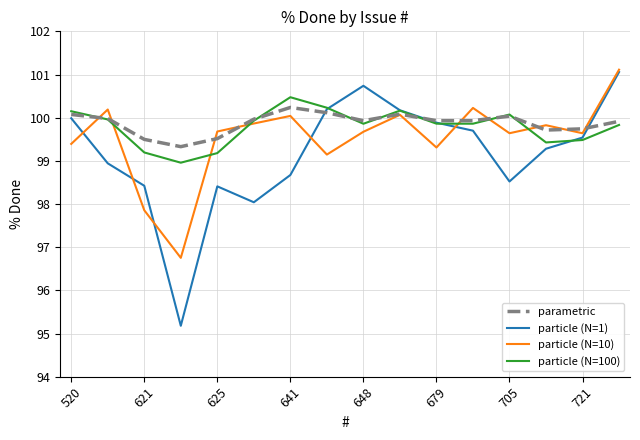

Which series has the largest range (max minus min)?

particle (N=1)